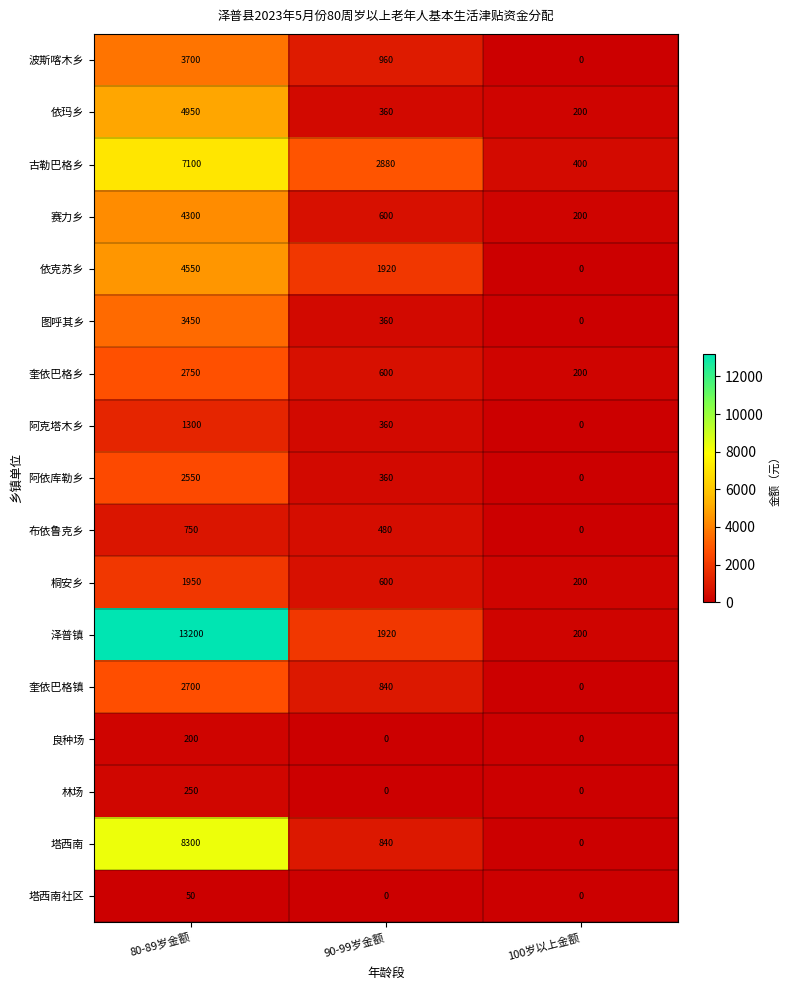

List the series in order of their peak value, lowest first.

塔西南社区, 良种场, 林场, 布依鲁克乡, 阿克塔木乡, 桐安乡, 阿依库勒乡, 奎依巴格镇, 奎依巴格乡, 图呼其乡, 波斯喀木乡, 赛力乡, 依克苏乡, 依玛乡, 古勒巴格乡, 塔西南, 泽普镇